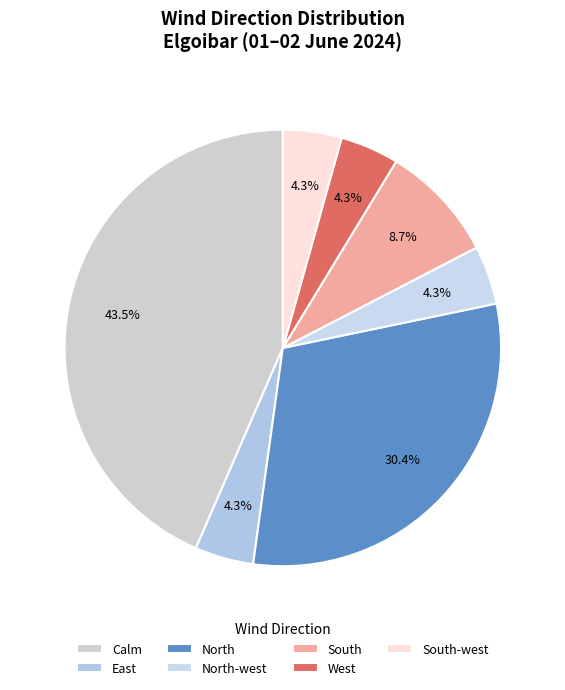

Which category has the biggest portion of the pie?

Calm